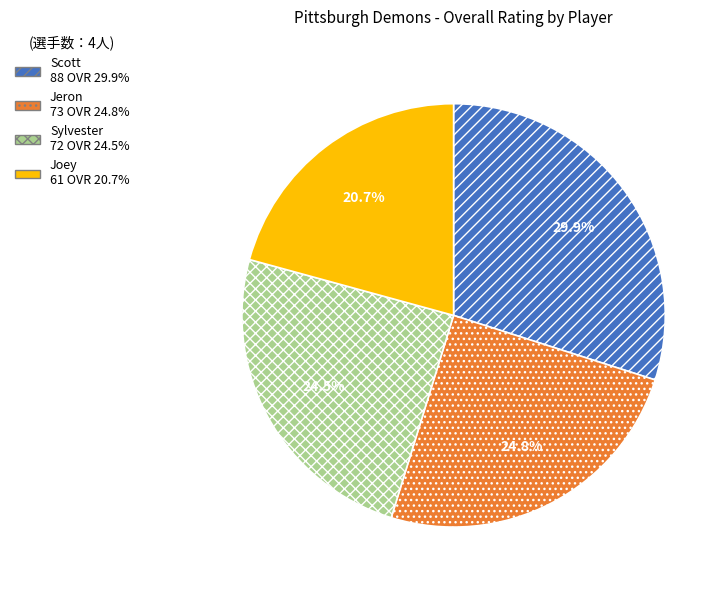

To the nearest percent, what is the average slice percentage?

25%